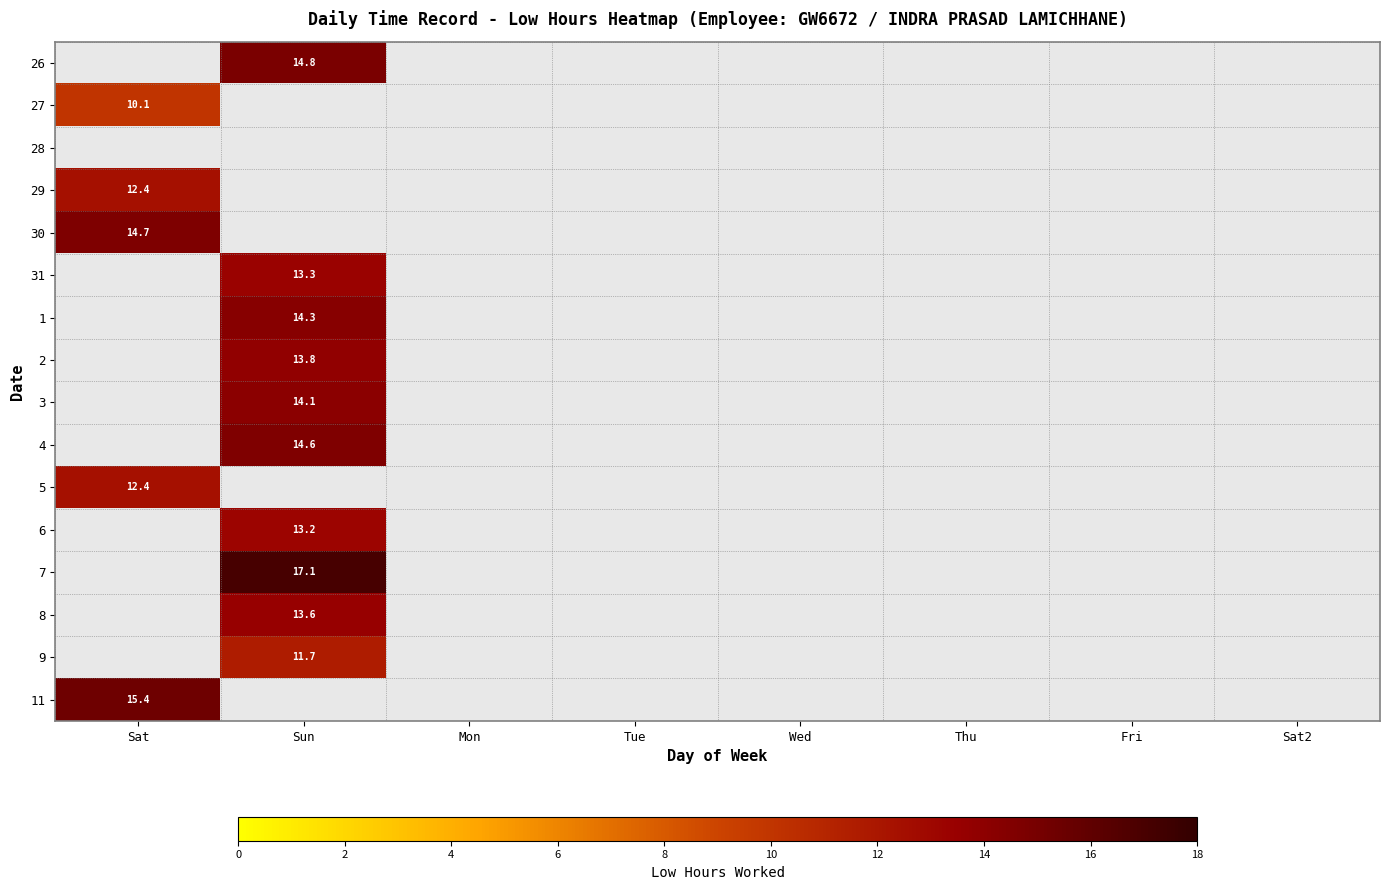

Is the value of 6 at Wed greater than the value of 9 at Sat?

No